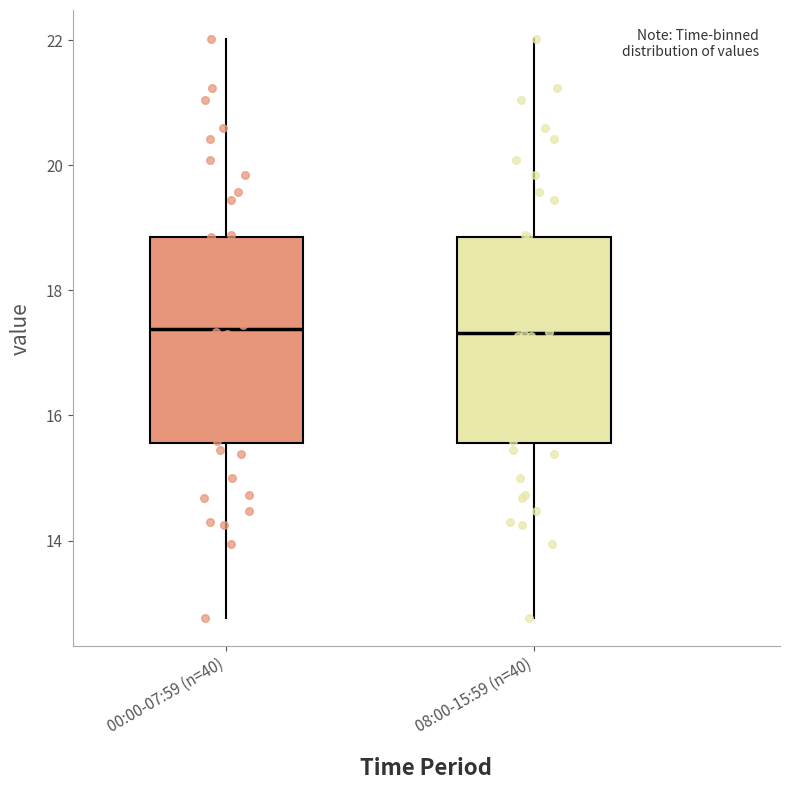

Reading left to right, read every box against the y-axis: the position of its median line, the range the box covers, and the ends of its whiskers. The values are not printed on the chart, so give them approximately, as read against the axis.

00:00-07:59 (n=40): median 17.4, box 15.6 to 18.8, whiskers 12.8 to 22.0
08:00-15:59 (n=40): median 17.4, box 15.6 to 18.8, whiskers 12.8 to 22.0